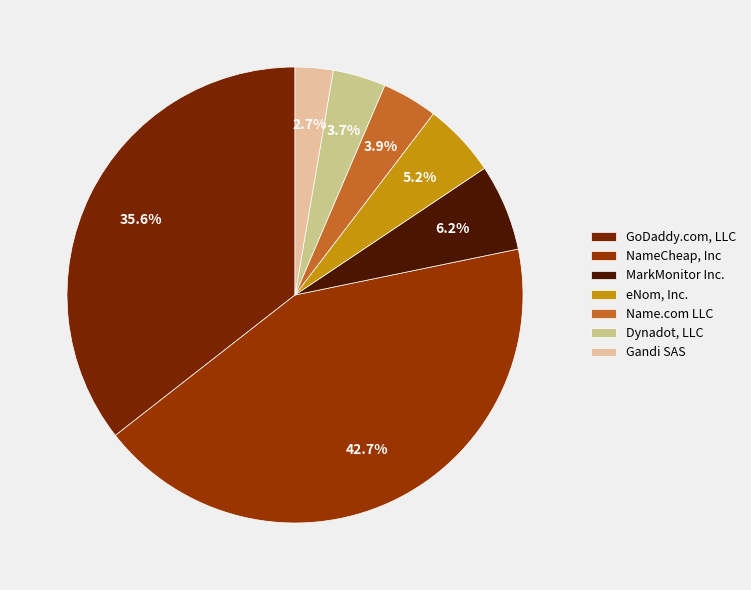

What is the smallest slice in the pie chart?

Gandi SAS